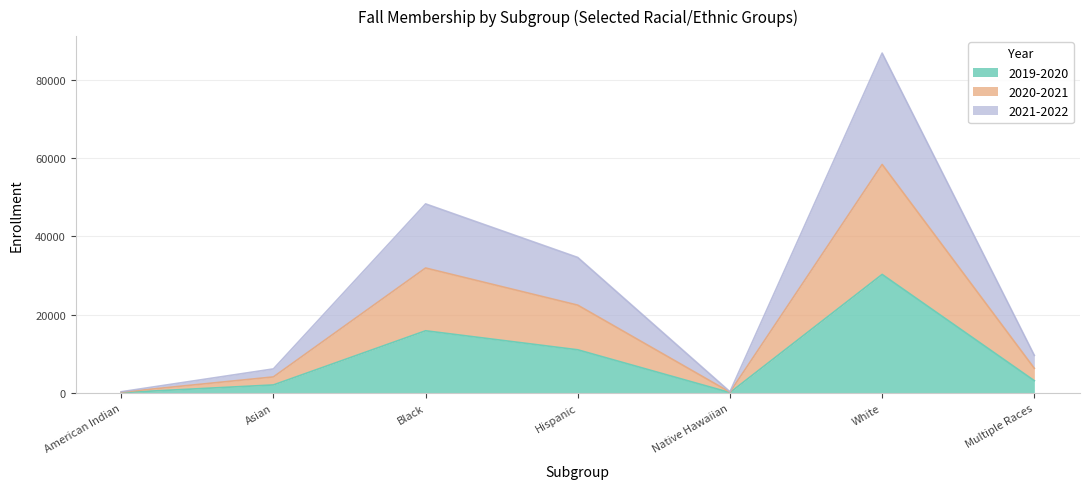

Is it true that 2019-2020 equals 216 at Native Hawaiian?

False